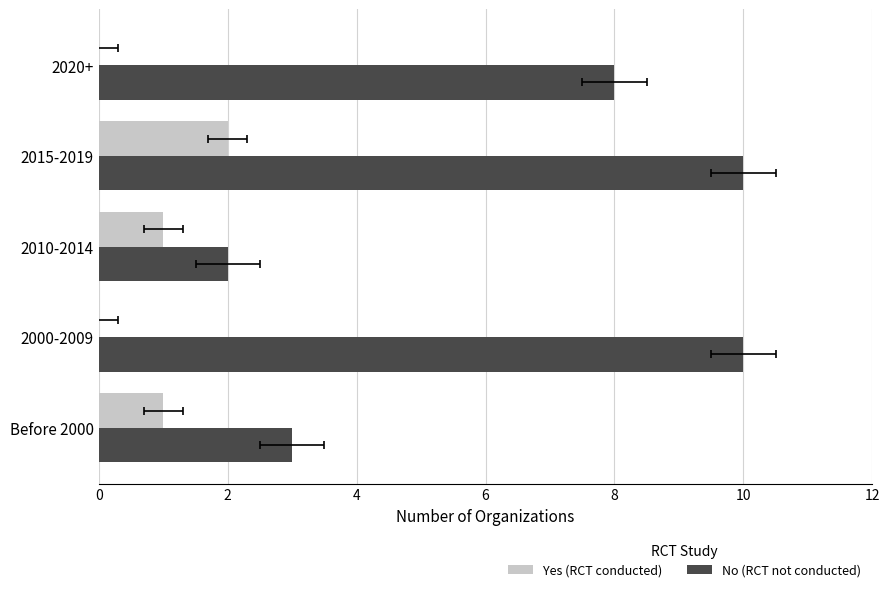

How many bars are there in total?

10